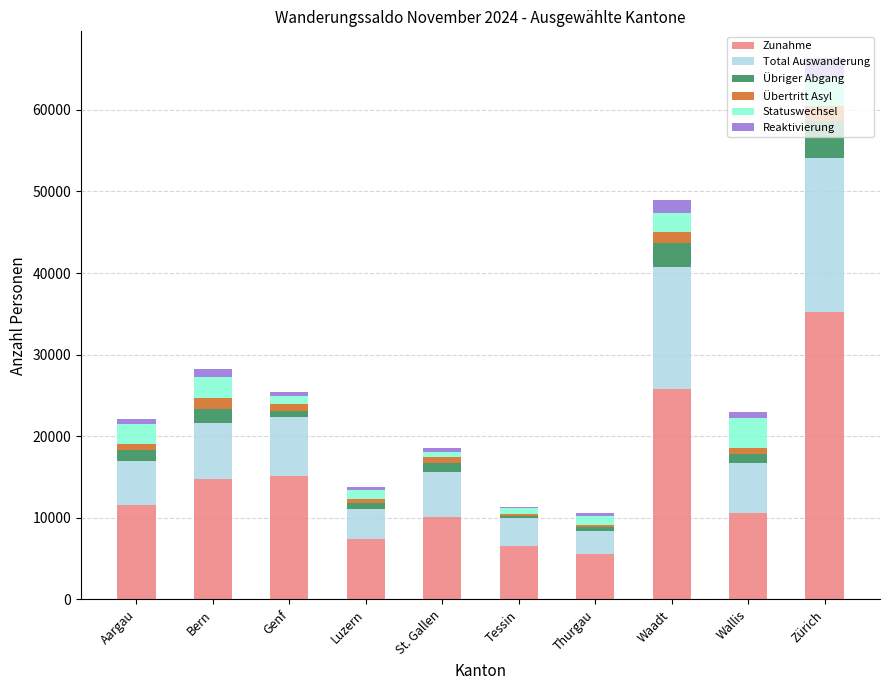

Which category has the highest value in the Zunahme series?

Zürich